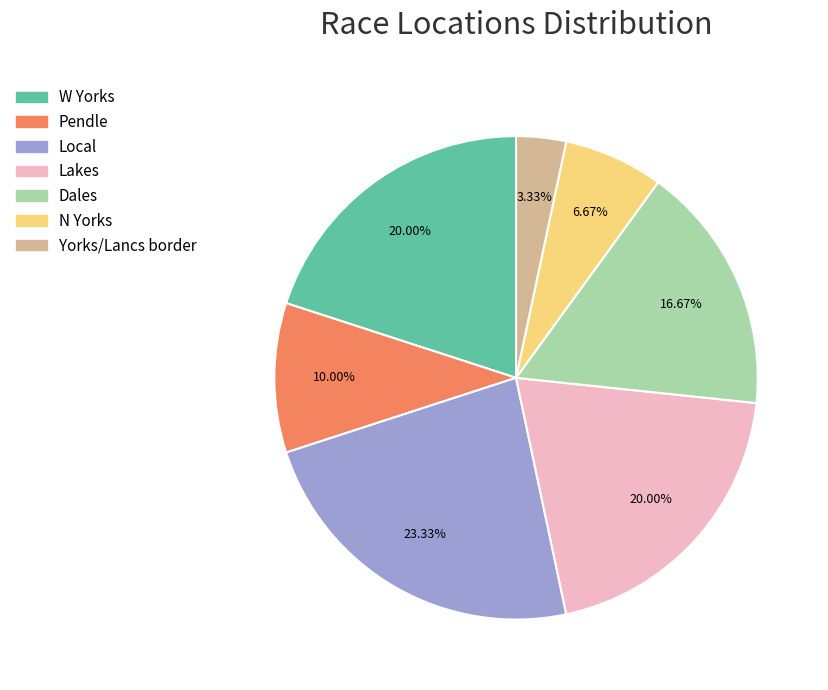

Is Dales the majority of the pie?

No